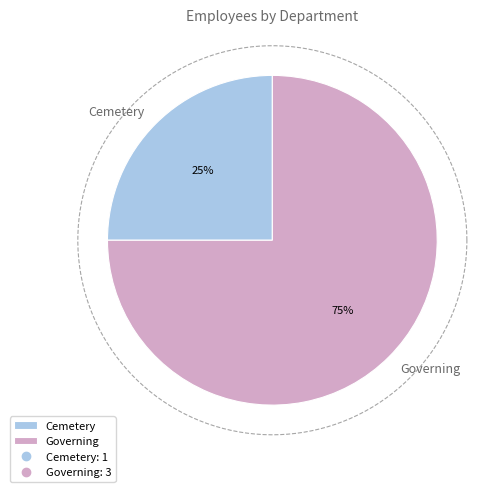

Which slice is the largest?

Governing